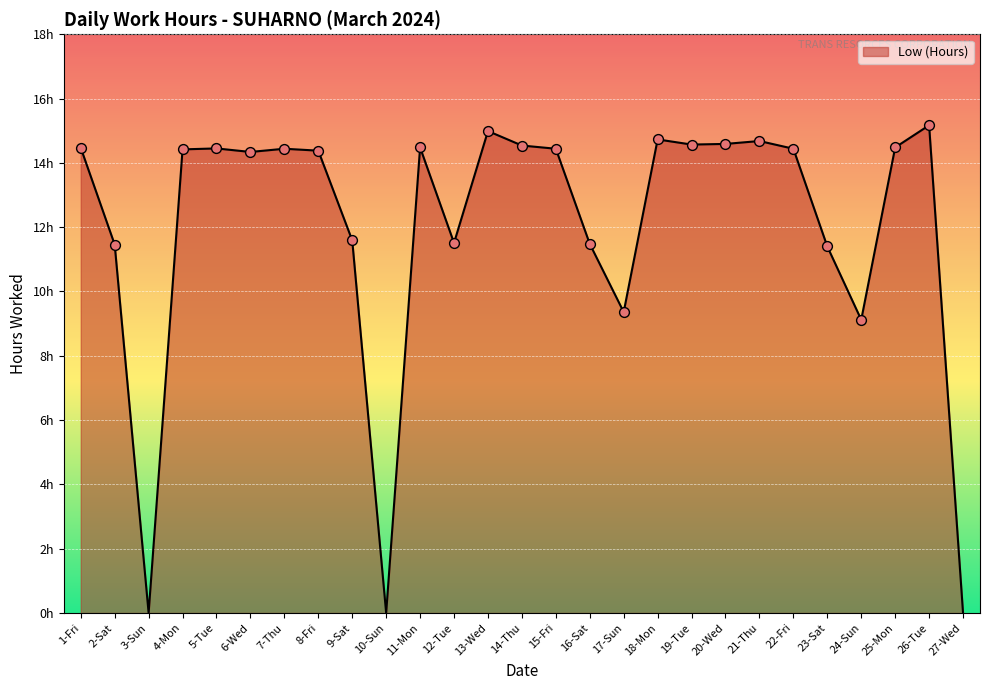

Approximately how many times larger is the value at 20-Wed compared to 4-Mon?

1.0